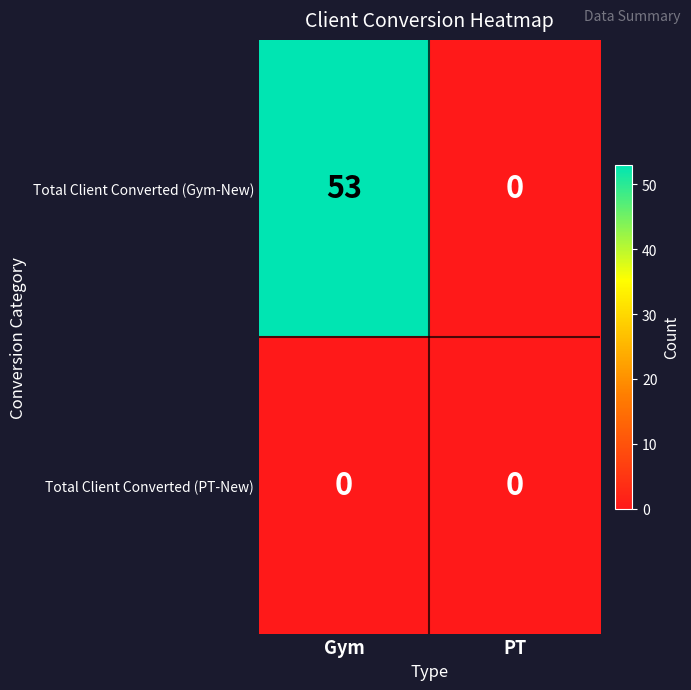

Which category has the highest value across all series?

Gym